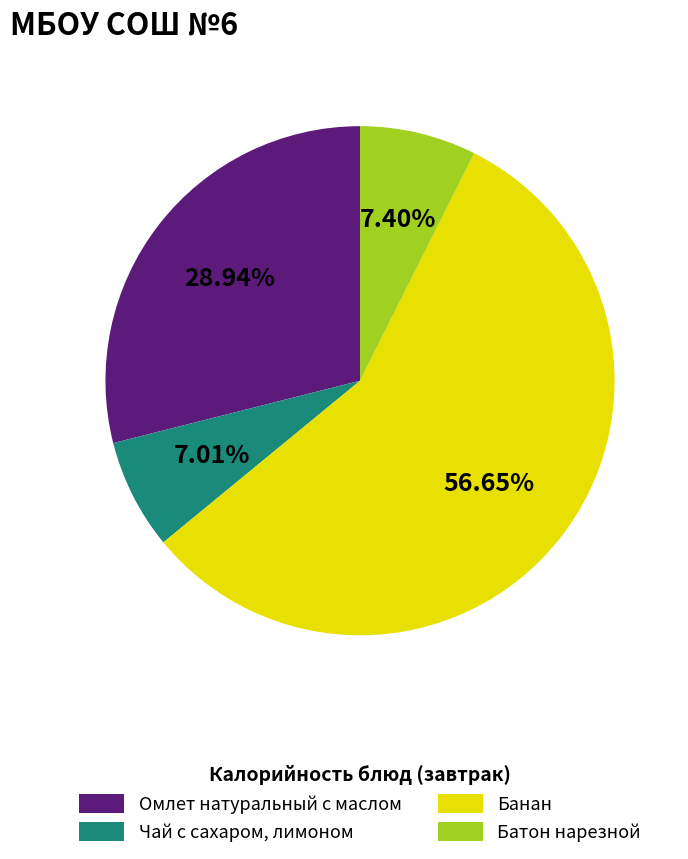

What percentage is the Омлет натуральный с маслом slice, to the nearest percent?

29%